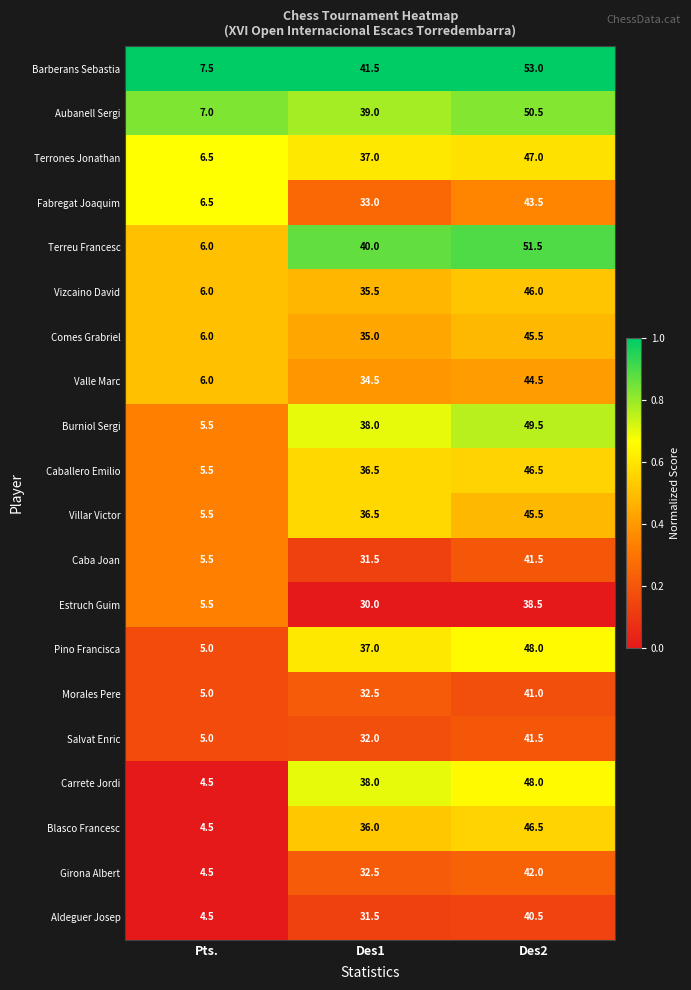

What is the difference between the second highest and minimum values in the Girona Albert series?

28.0